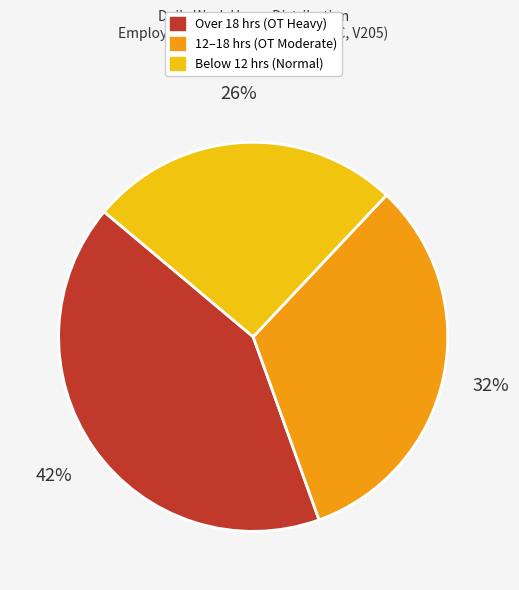

How many segments does this pie chart have?

3